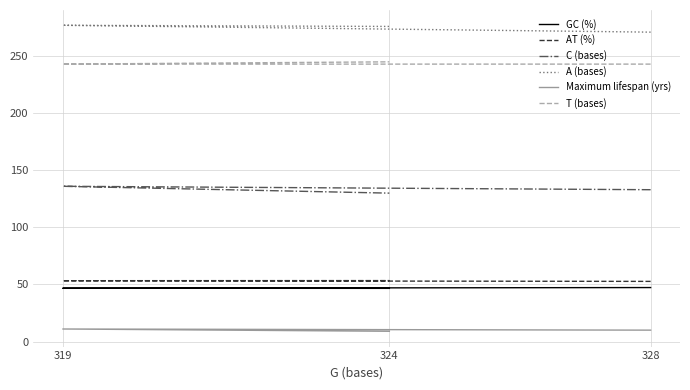

Reading left to right, list all the values displayed in this chart.

GC (%): 328=47.3	319=46.7	324=46.6
AT (%): 328=52.7	319=53.3	324=53.4
C (bases): 328=133.0	319=136.0	324=130.0
A (bases): 328=271.0	319=277.0	324=276.0
Maximum lifespan (yrs): 328=10.0	319=11.0	324=9.0
T (bases): 328=243.0	319=243.0	324=245.0